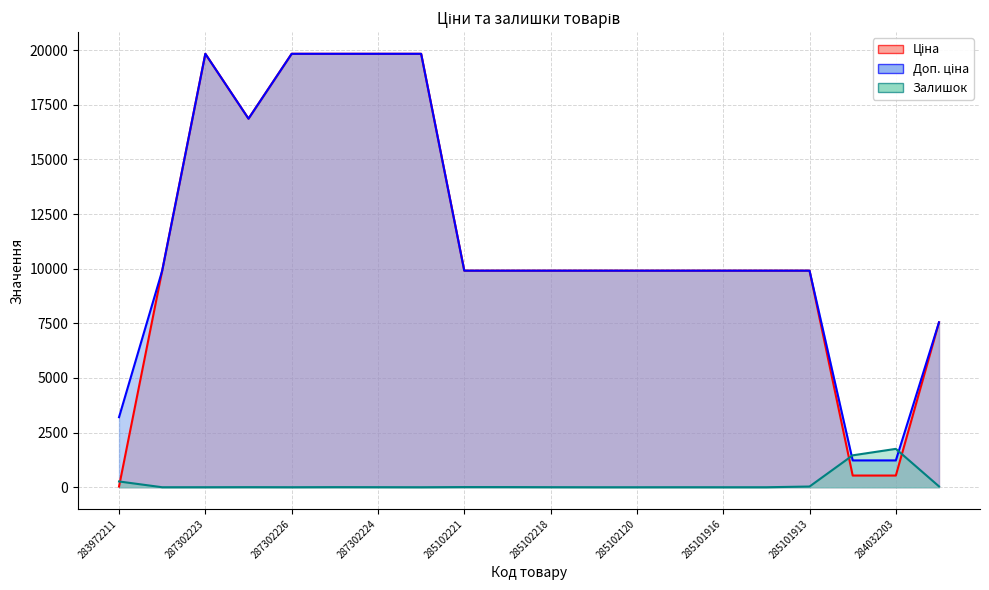

How many intersections are there between Ціна and Залишок?

3